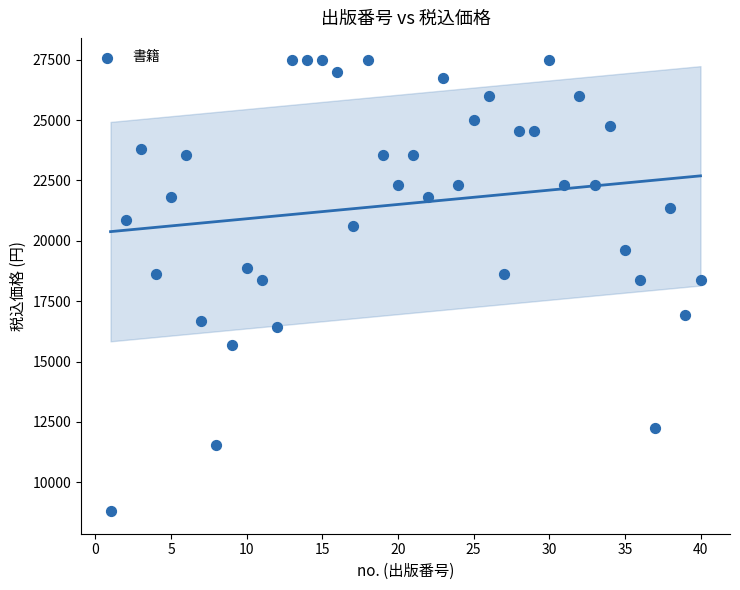

What is the range of X values (max minus min)?

39